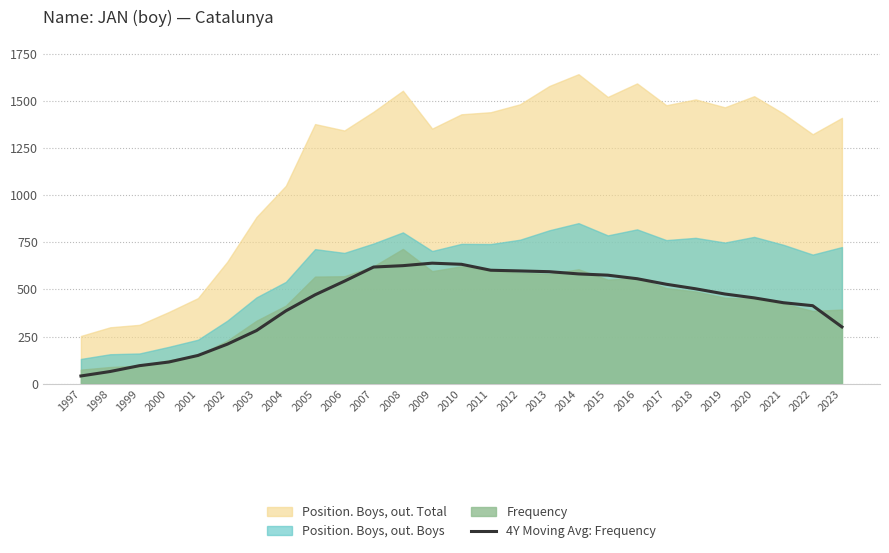

The 4Y Moving Avg: Frequency series shows 742.7 at 2022. True or false?

False